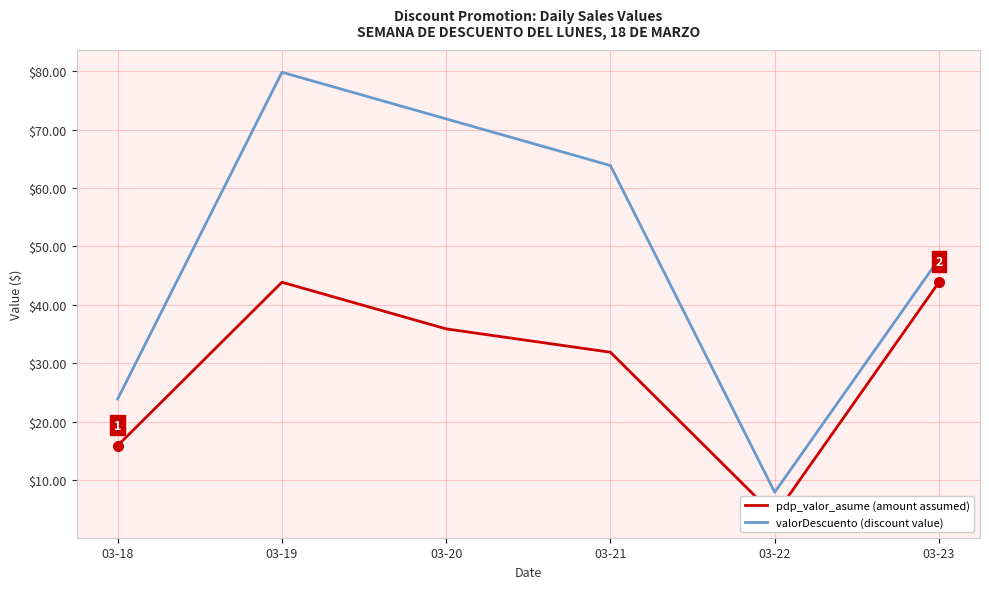

Reading right to left, extract all data points from this chart.

pdp_valor_asume (amount assumed): 43.9	4.0	31.9	35.9	43.9	16.0
valorDescuento (discount value): 47.9	8.0	63.8	71.8	79.8	23.9